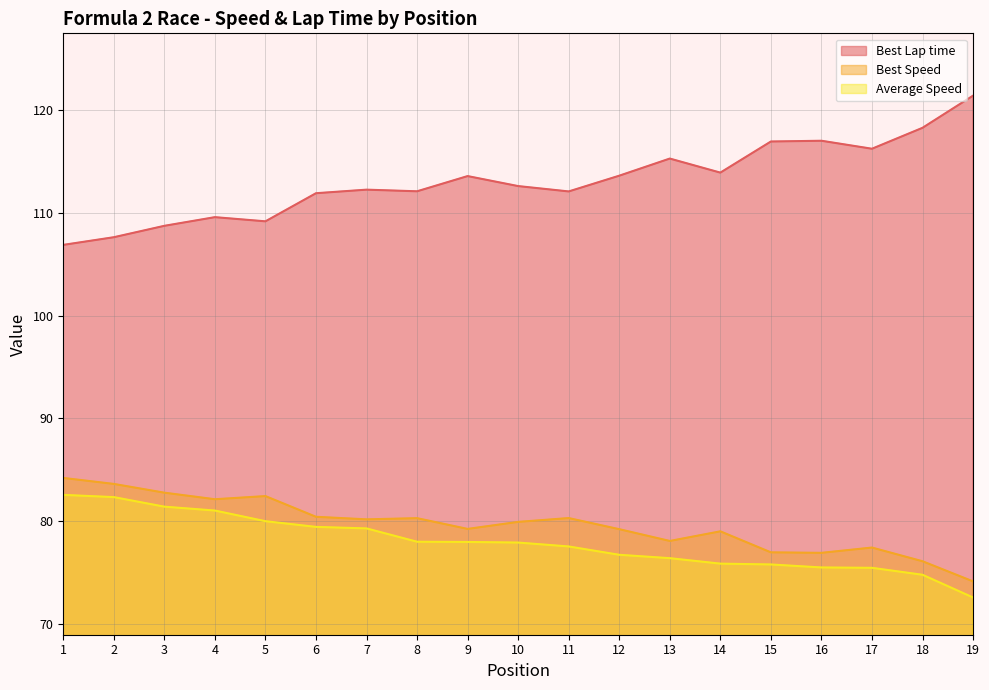

The Best Speed series shows 76.1 at 18. True or false?

True